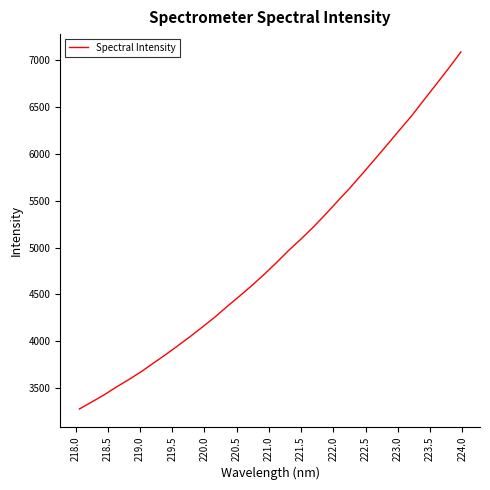

What is the greatest value displayed?

7089.9